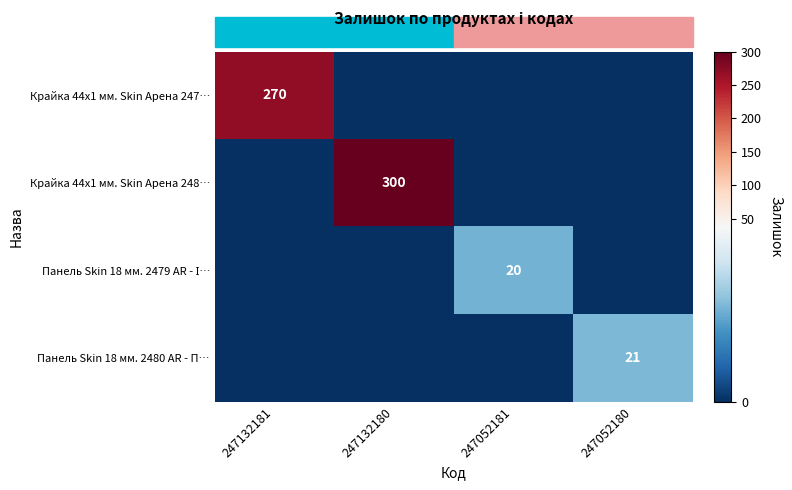

True or false: Крайка 44x1 мм. Skin Арена 247… has a value of 270 at 247132181.

True